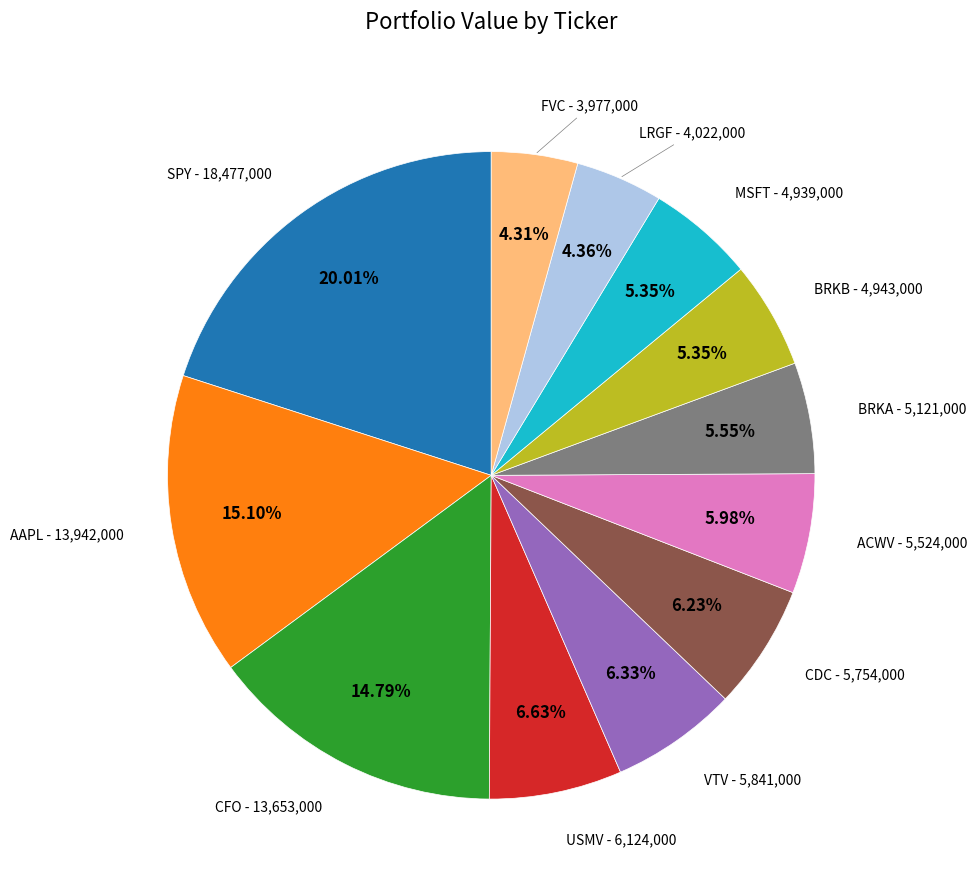

Which slice is the largest?

SPY